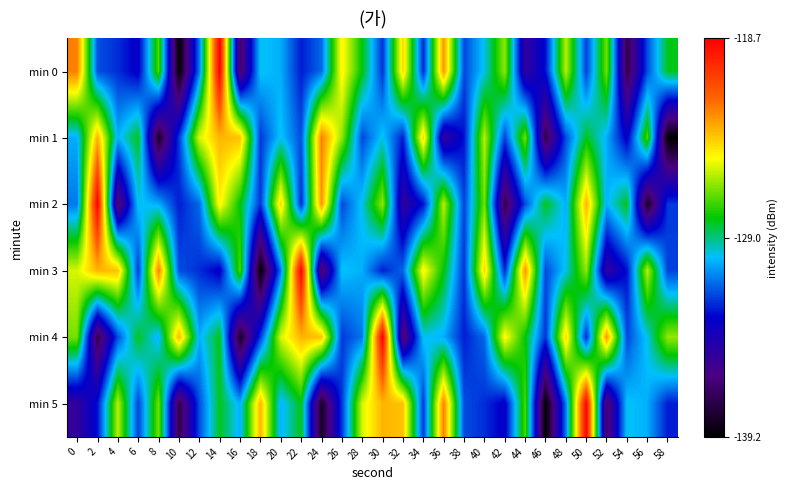

At which category is the sum across all series the highest?

14